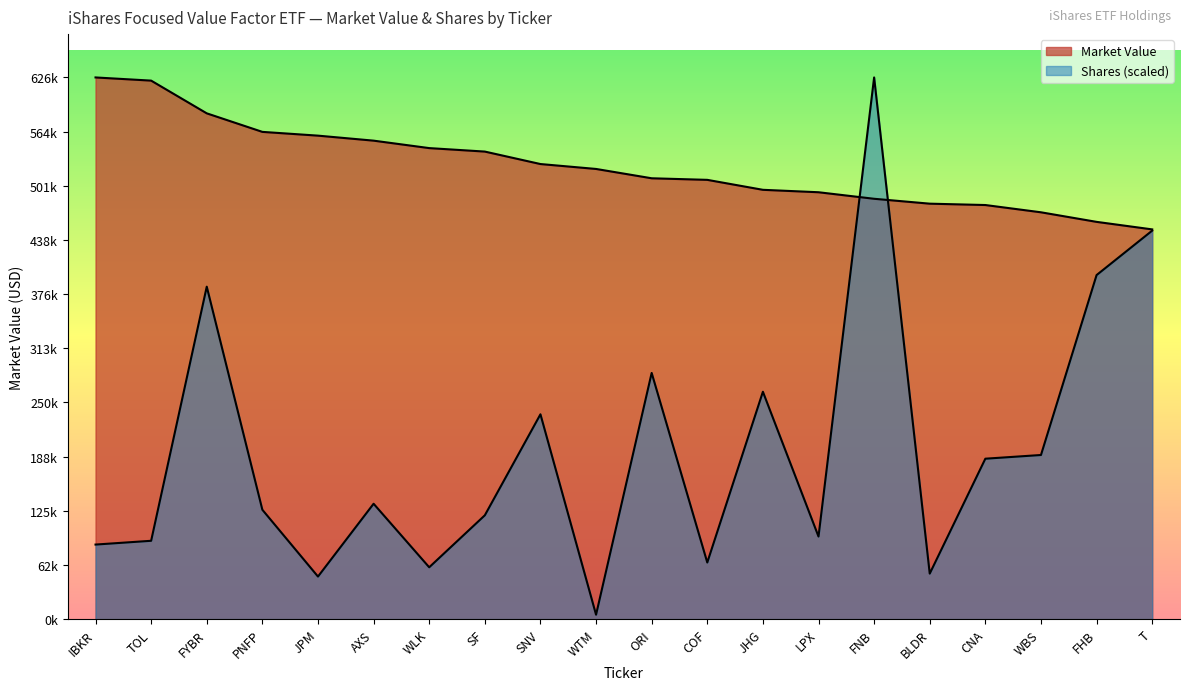

What is the sum of all Market Value values?

10483794.3